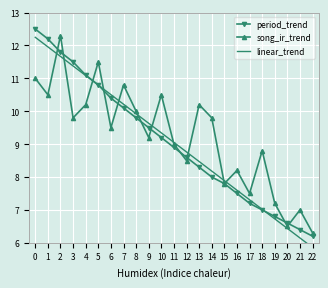

Where do song_ir_trend and period_trend first cross each other?

1 and 2